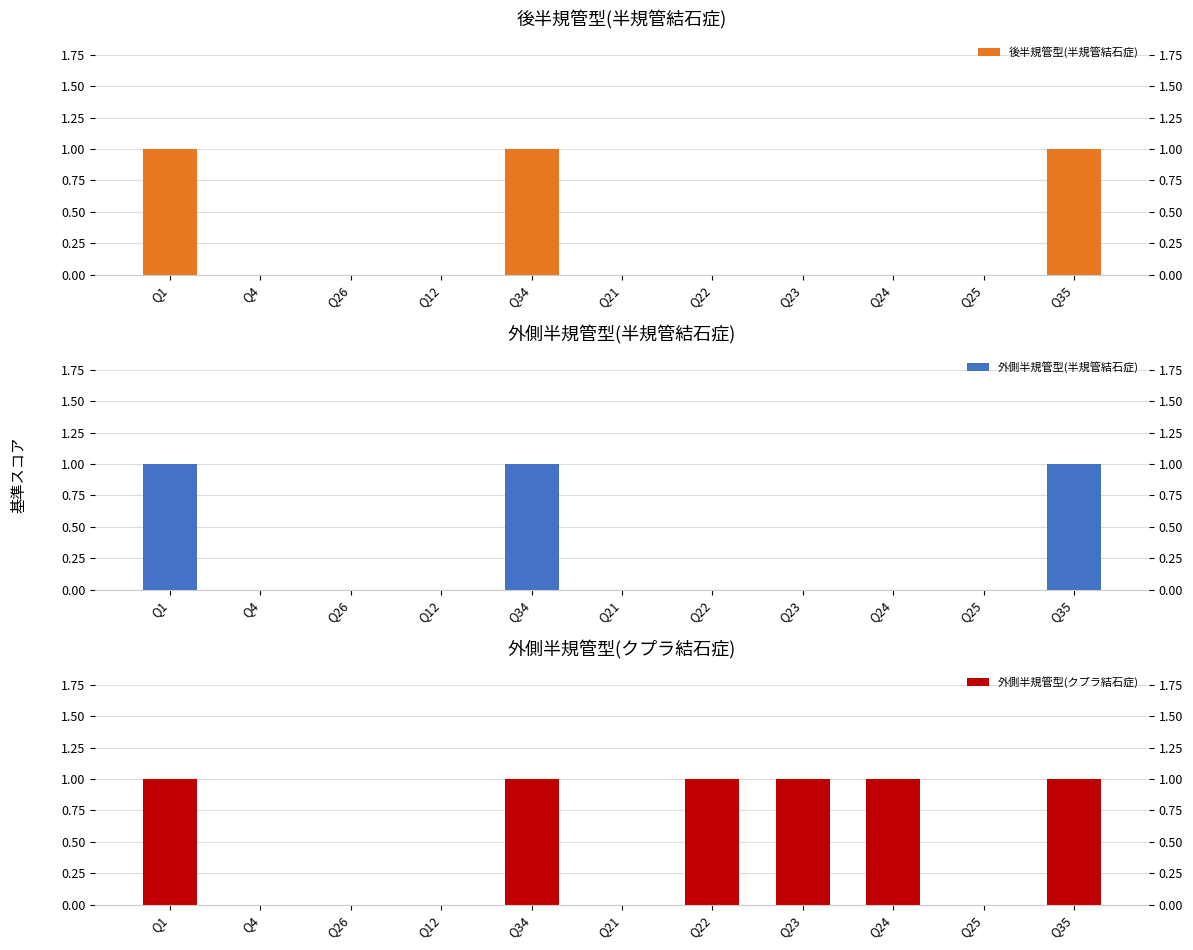

Reading left to right, transcribe all the data shown in this chart.

後半規管型(半規管結石症): Q1=1	Q4=0	Q26=0	Q12=0	Q34=1	Q21=0	Q22=0	Q23=0	Q24=0	Q25=0	Q35=1
外側半規管型(半規管結石症): Q1=1	Q4=0	Q26=0	Q12=0	Q34=1	Q21=0	Q22=0	Q23=0	Q24=0	Q25=0	Q35=1
外側半規管型(クプラ結石症): Q1=1	Q4=0	Q26=0	Q12=0	Q34=1	Q21=0	Q22=1	Q23=1	Q24=1	Q25=0	Q35=1